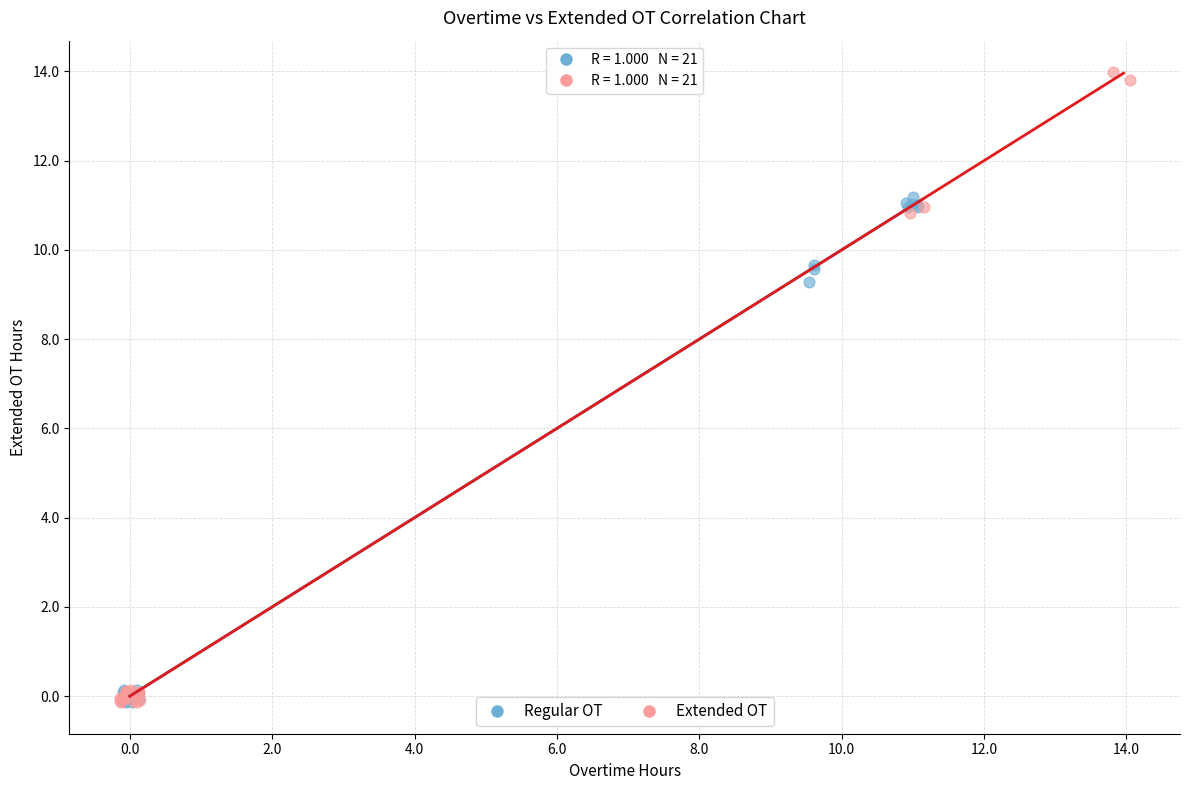

Which series reaches the maximum Y coordinate?

Extended OT